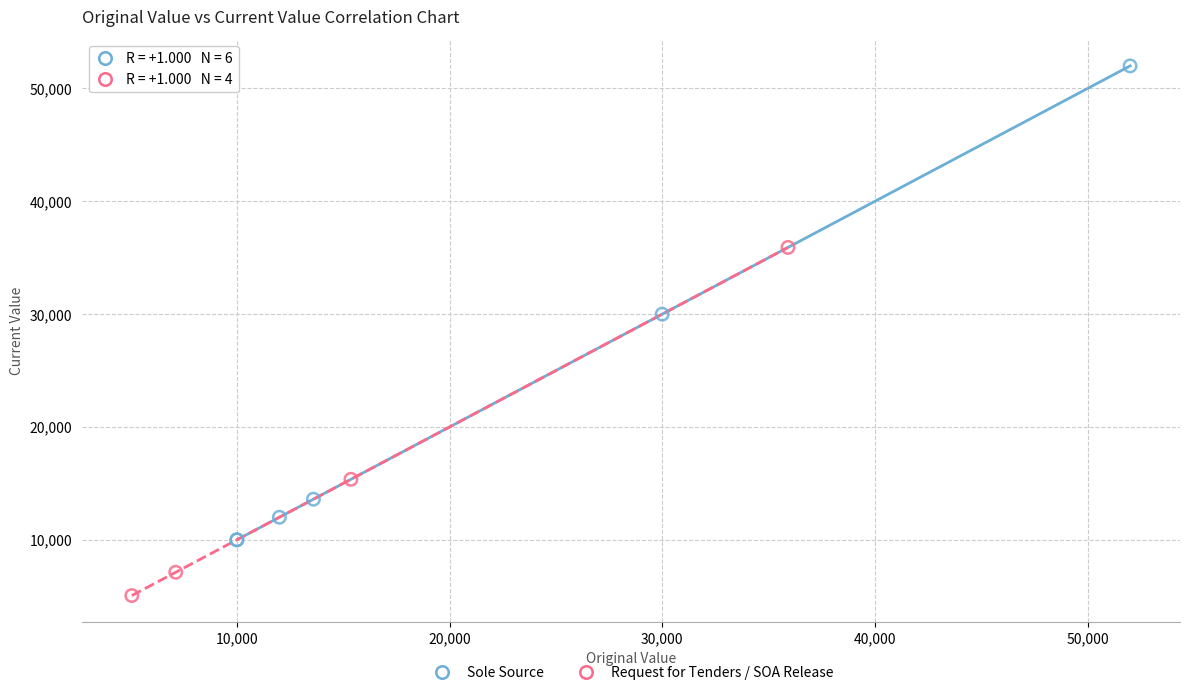

Which series contains the highest Y value?

Sole Source